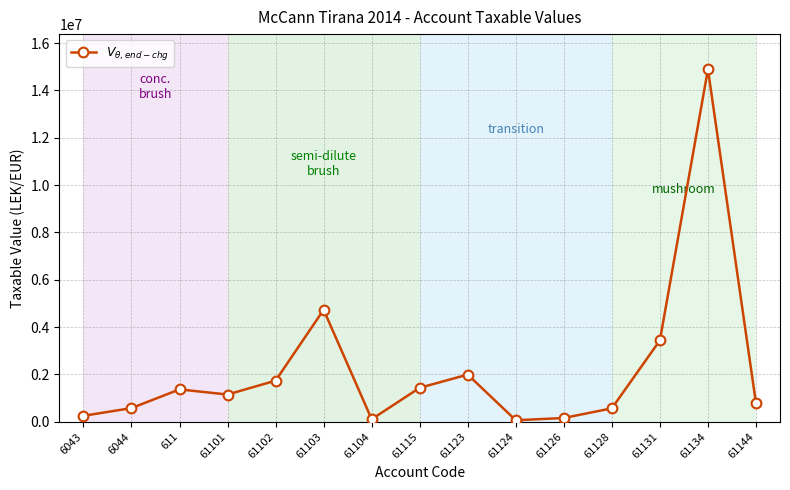

The value at 61101 is 1149043.7. True or false?

True